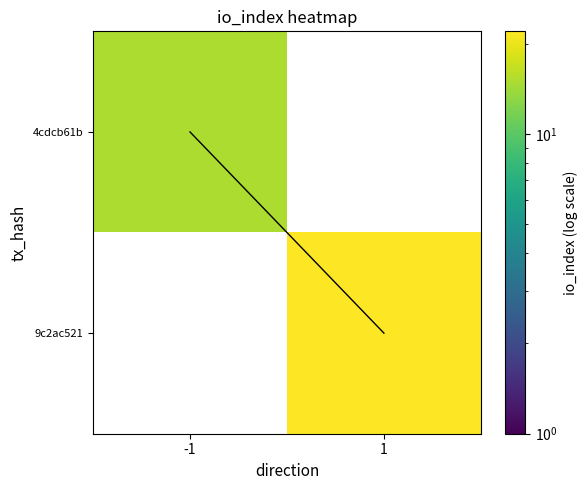

What value does the 4cdcb61b series have at -1?

15.0